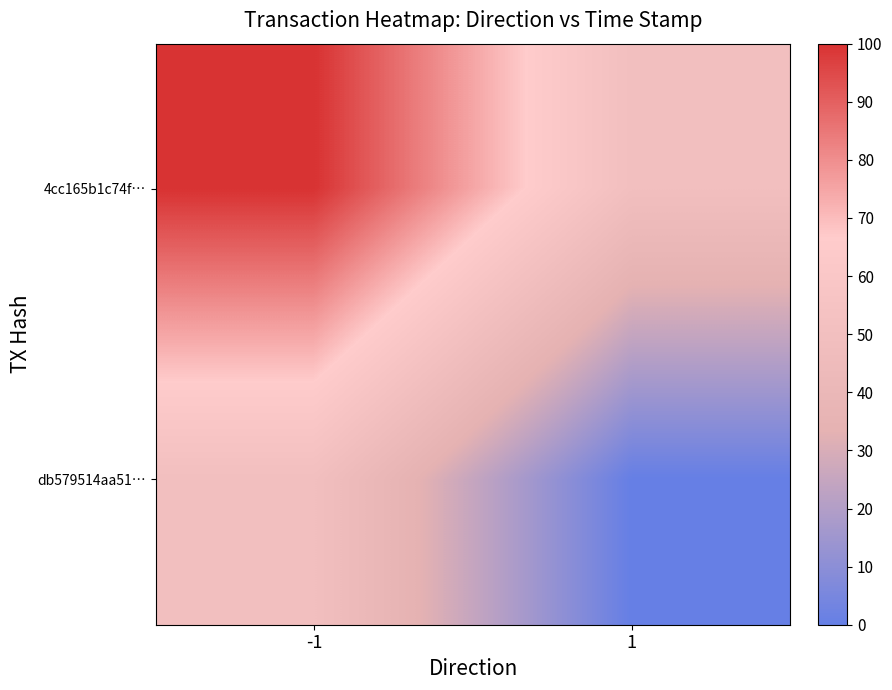

What is the difference between the highest and lowest values at 1?

50